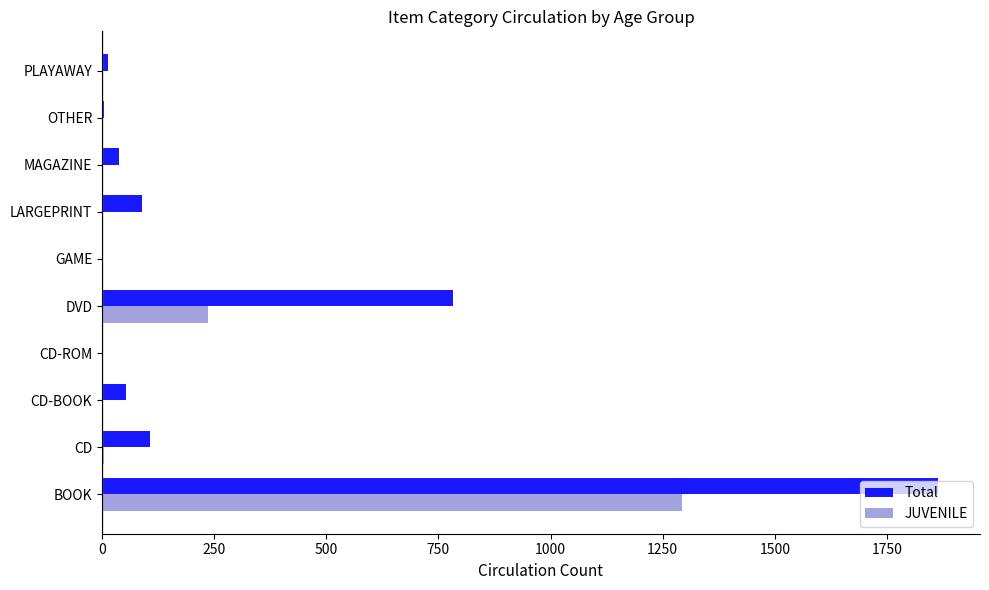

Which category has the highest value across all series?

BOOK